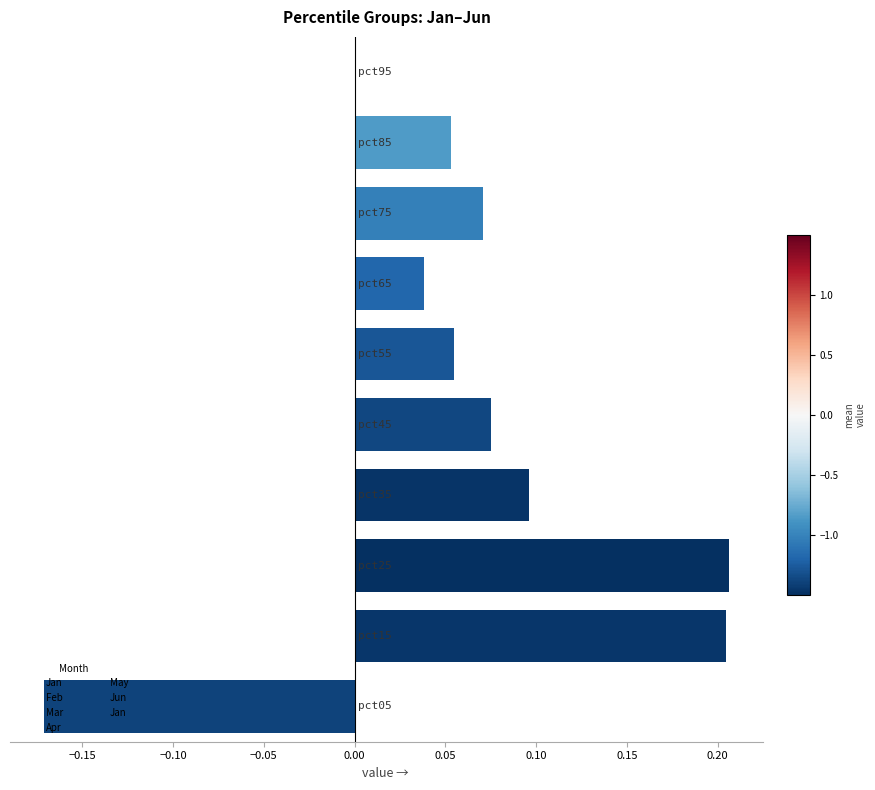

What is the sum of all values?

0.6